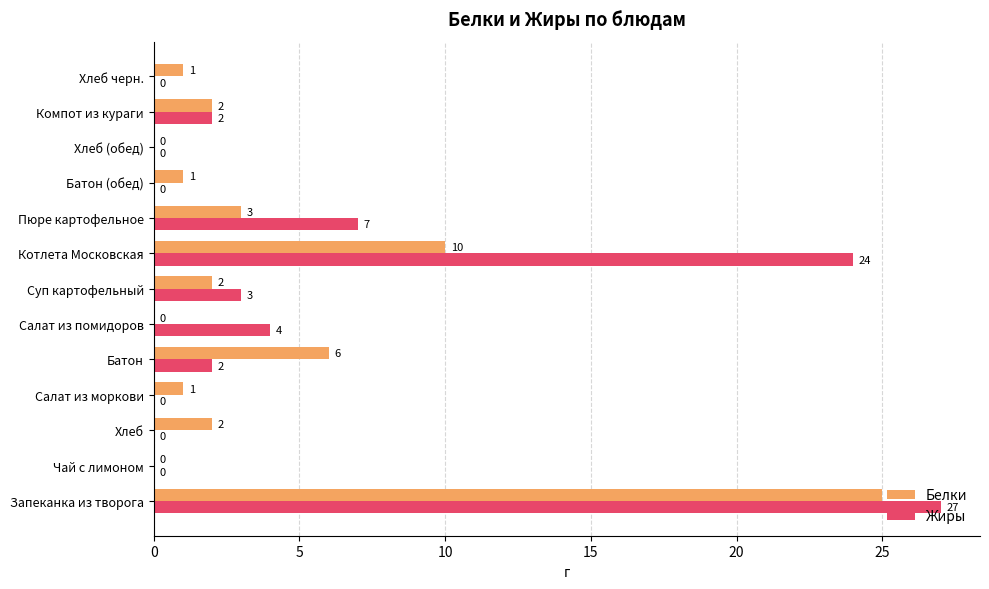

The value of Жиры at Чай с лимоном is 9. True or false?

False